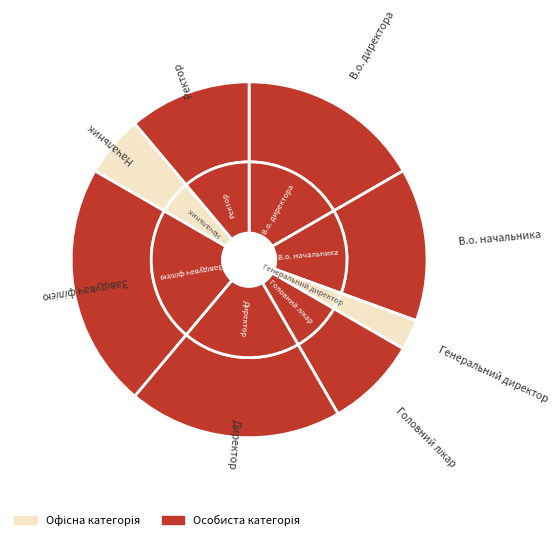

Which has a higher value, В.о. директора or Генеральний директор?

В.о. директора